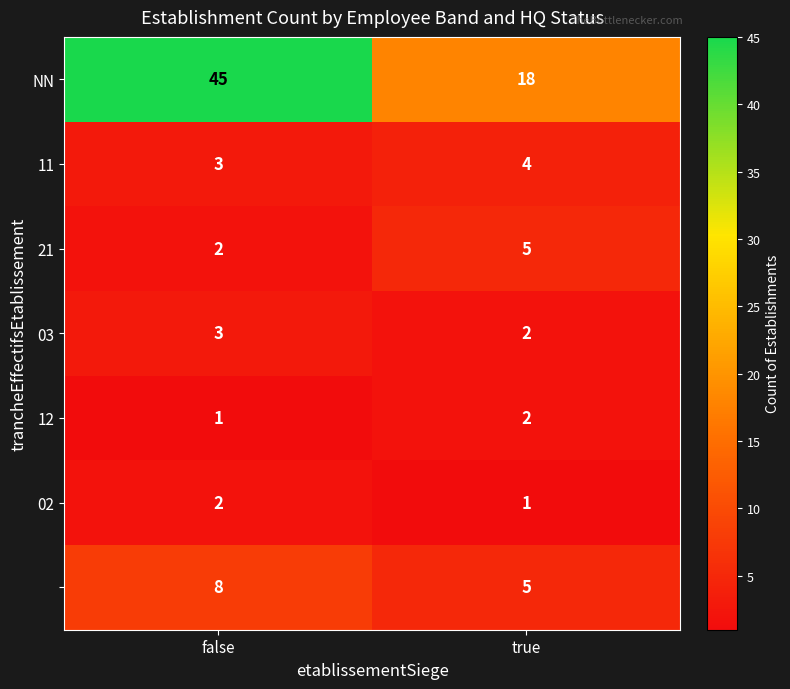

At which category is the sum across all series the highest?

false